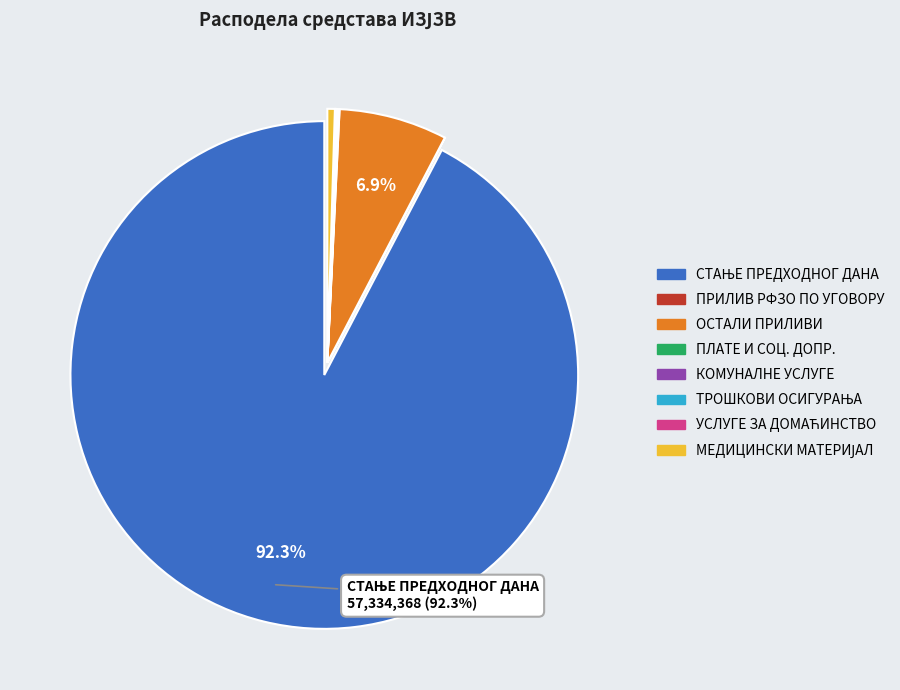

How much of the chart is everything except ОСТАЛИ ПРИЛИВИ?

93.1%